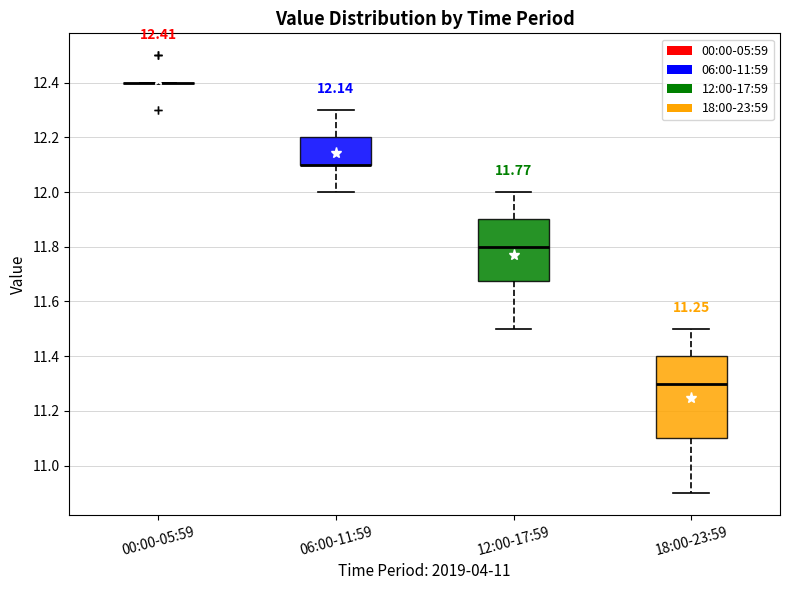

Comparing the boxes themselves (not the whiskers), which one is the tallest?

18:00-23:59